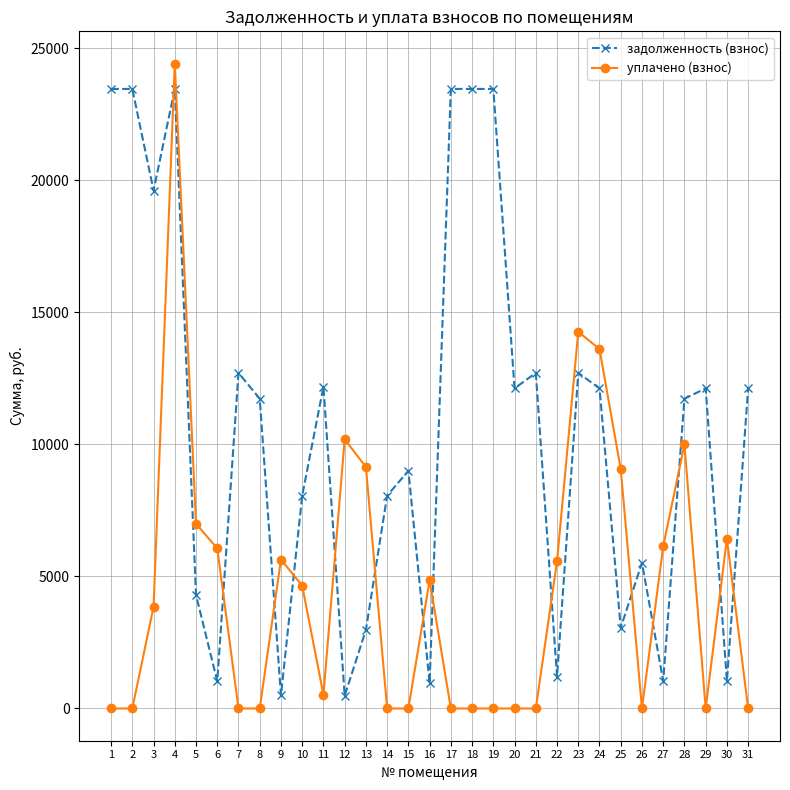

What is the greatest value displayed?

24420.0